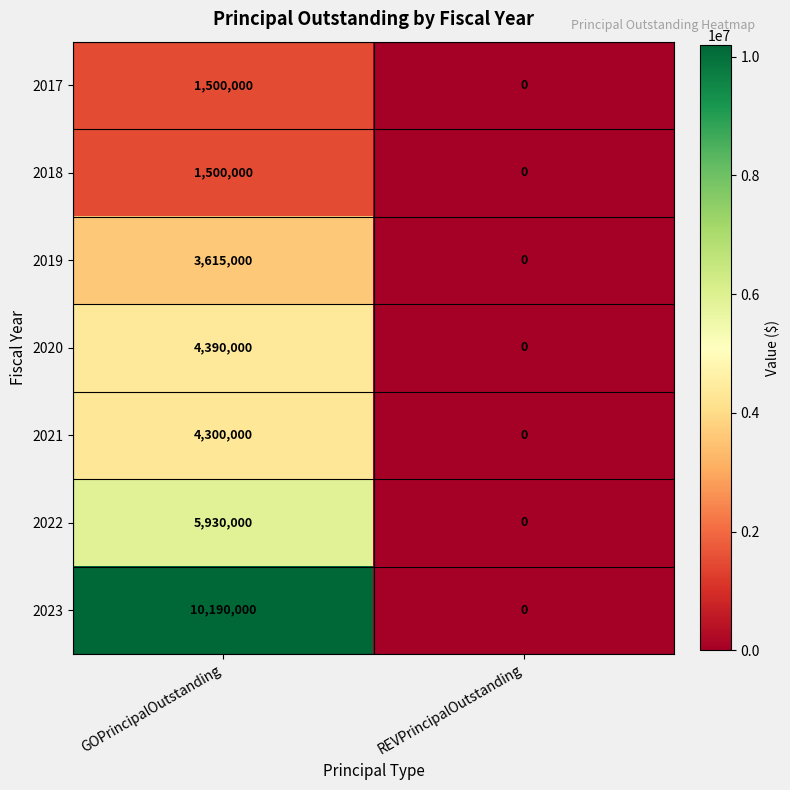

At which category does the chart reach its peak across all series?

GOPrincipalOutstanding